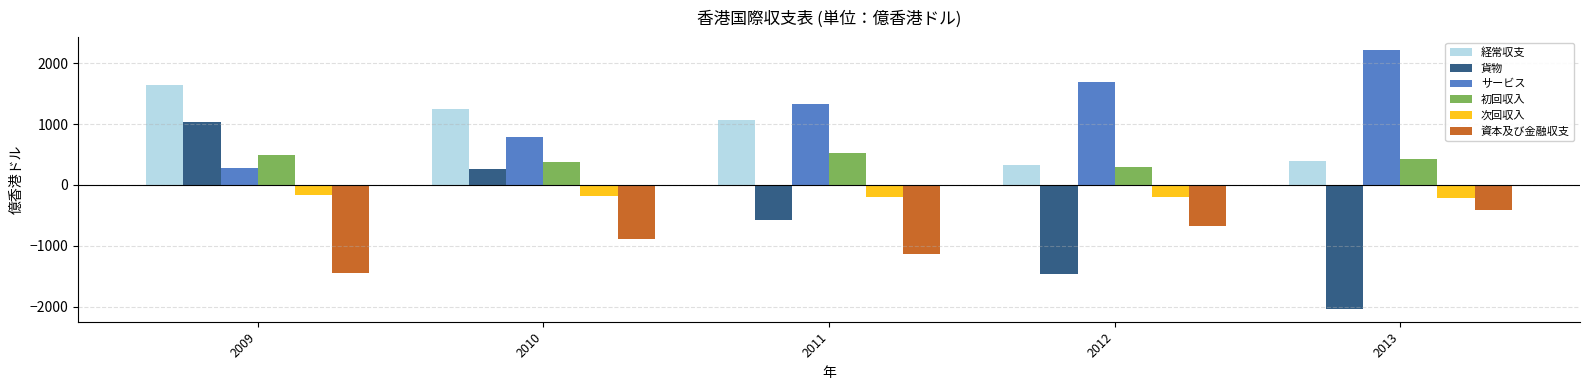

At how many categories does at least one series exceed 1426?

3